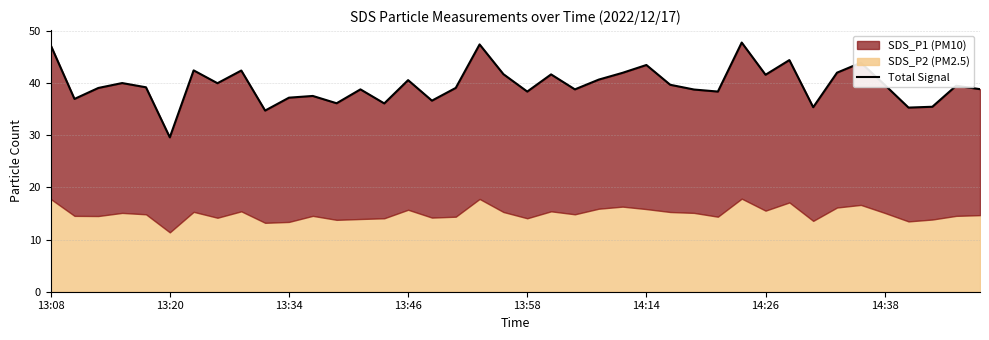

What is the sum of all values?

1587.0